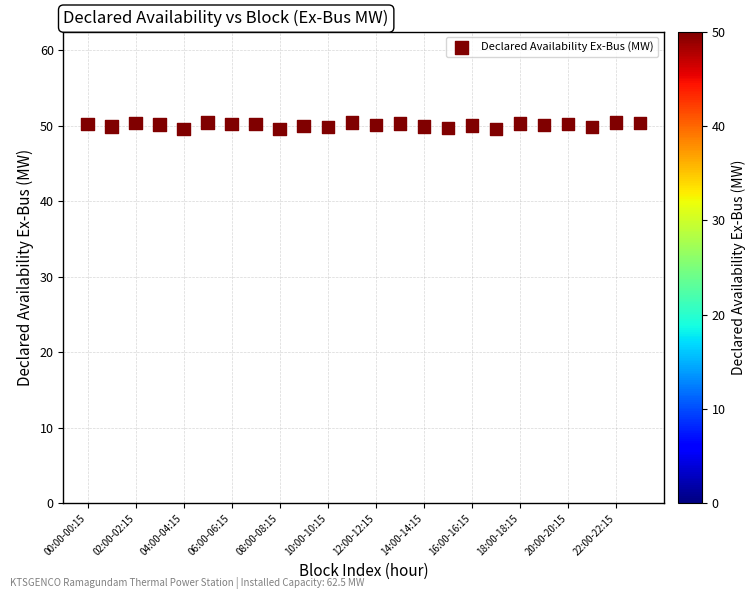

What is the range of Y values (max minus min)?

0.9